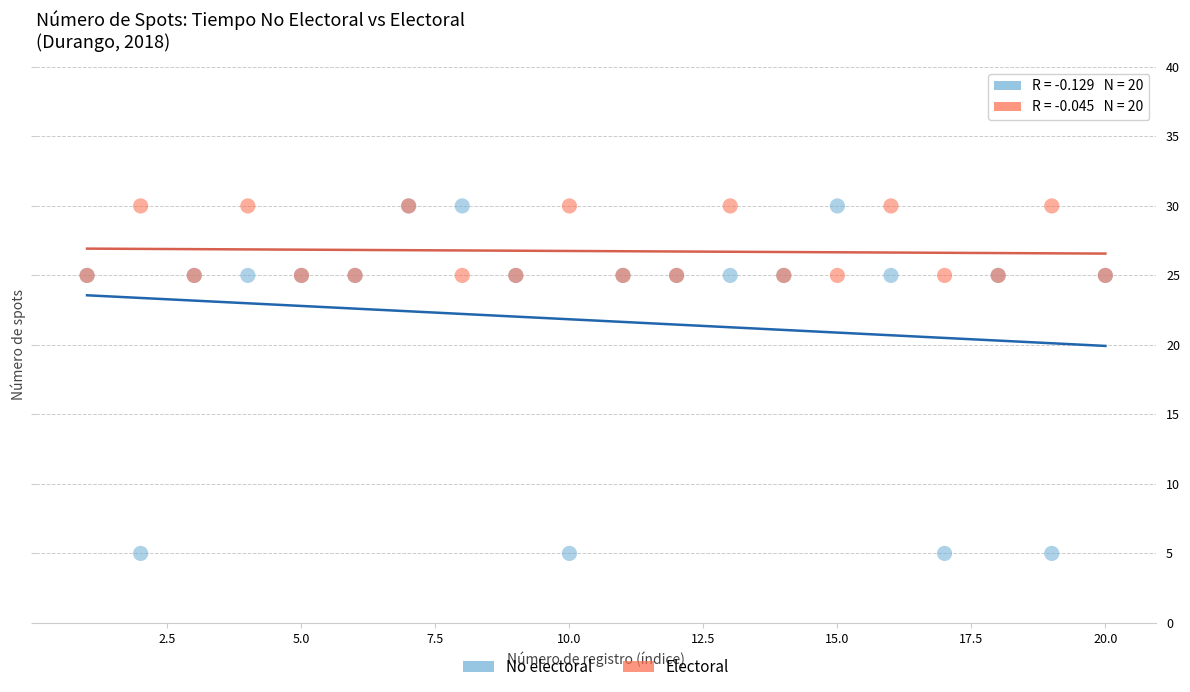

Which series has the largest Y range (max minus min)?

No electoral